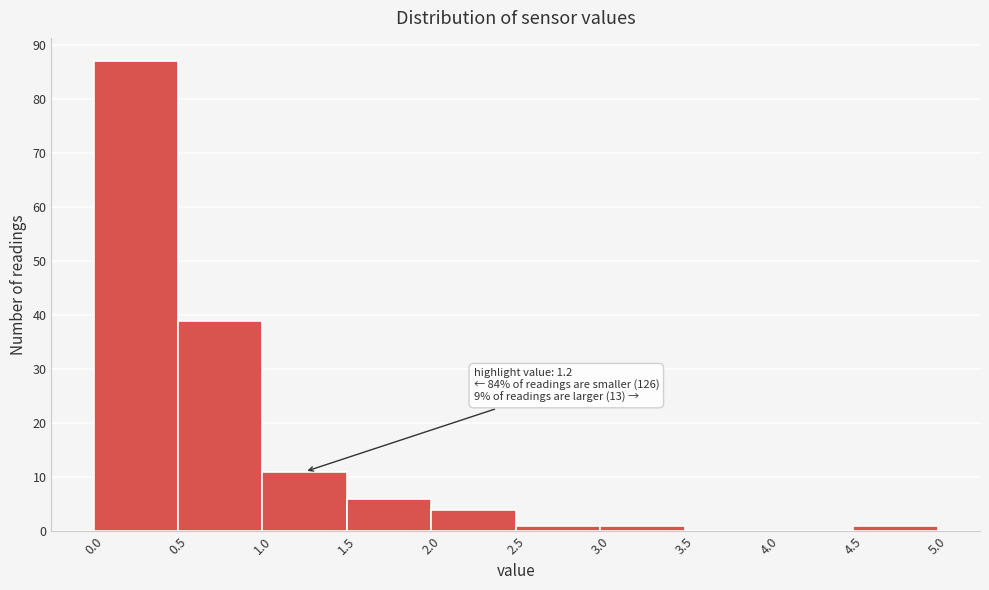

Which range on the x-axis has the tallest bar?

0.0 to 0.5